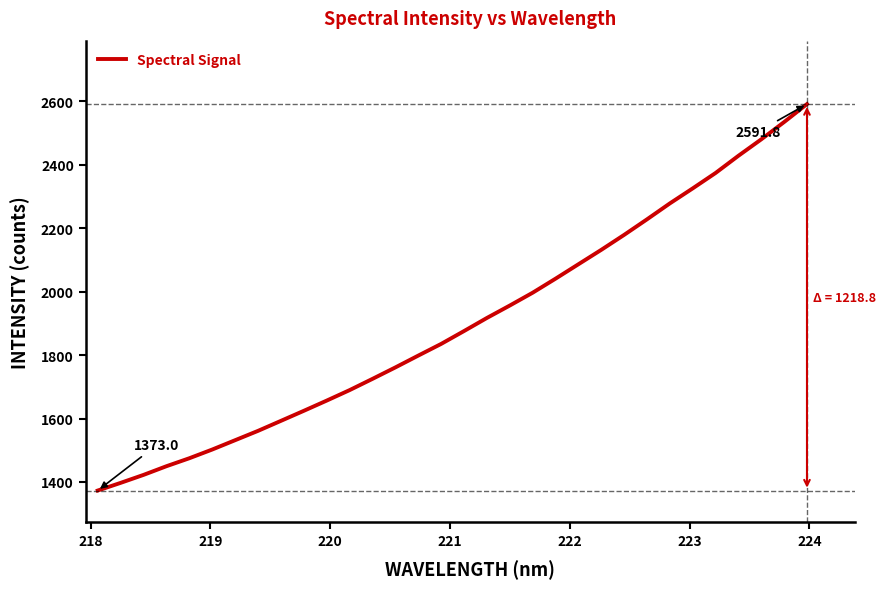

Reading left to right, list all the values displayed in this chart.

1373.0	1397.2	1422.4	1449.7	1474.9	1502.4	1531.8	1561.3	1592.8	1624.5	1656.7	1689.8	1725.2	1761.4	1798.6	1835.5	1876.0	1917.3	1956.5	1996.9	2041.2	2086.7	2132.1	2179.3	2228.3	2278.6	2326.0	2374.5	2428.8	2480.6	2535.2	2591.8